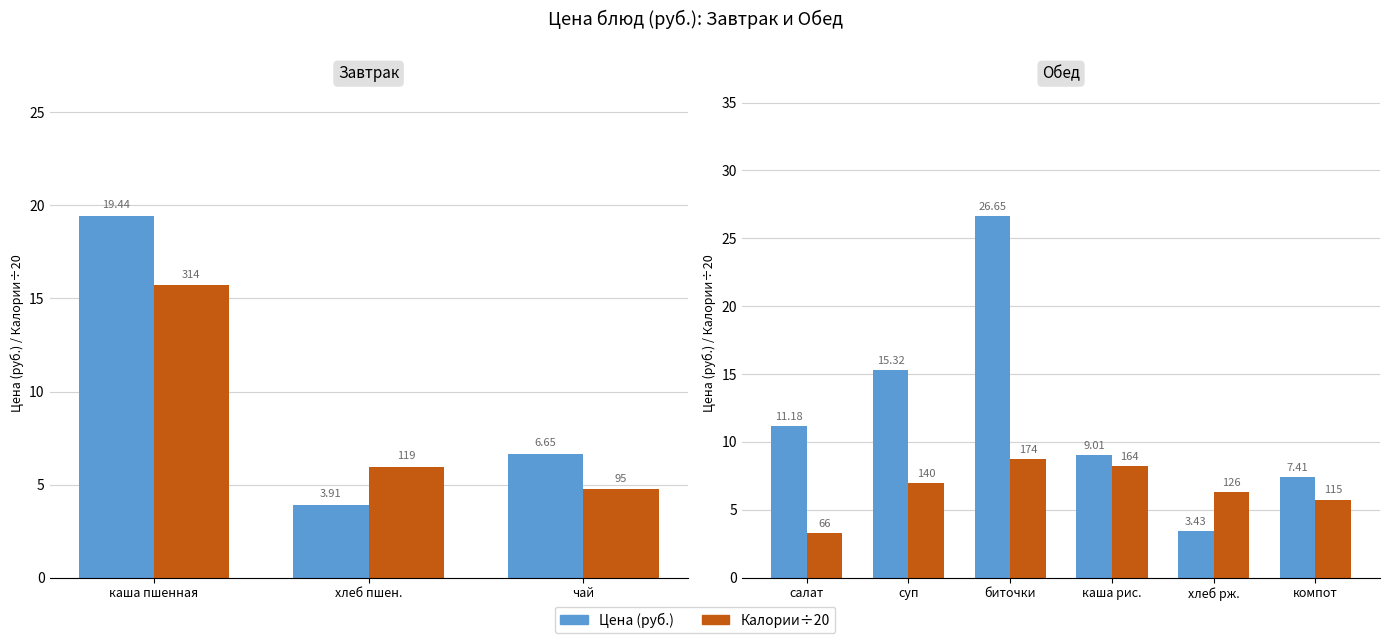

How many bars are there in each group?

2